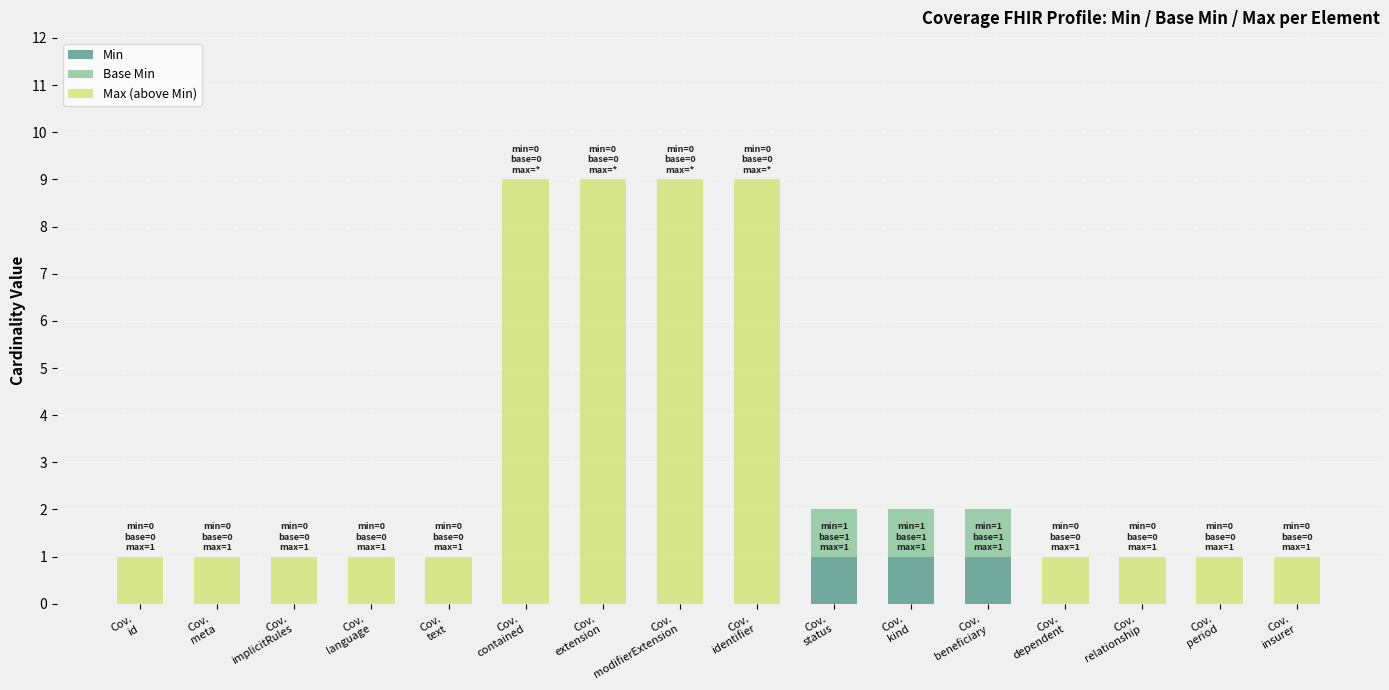

What is the total value across all series at Cov.
meta?

1